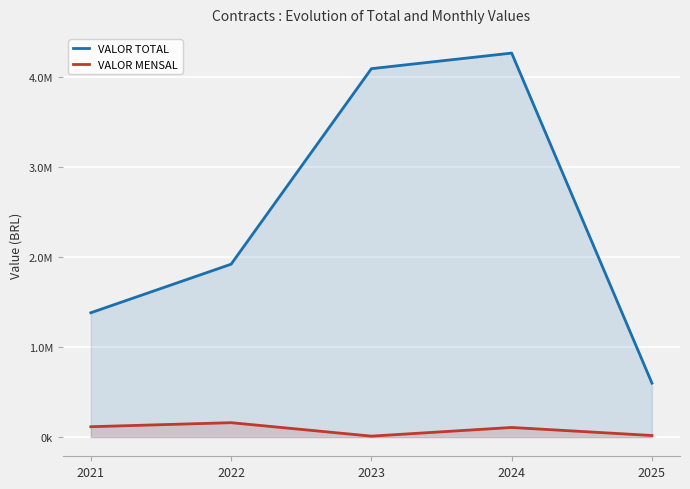

True or false: VALOR MENSAL has more than 2 points higher than both neighbors.

False